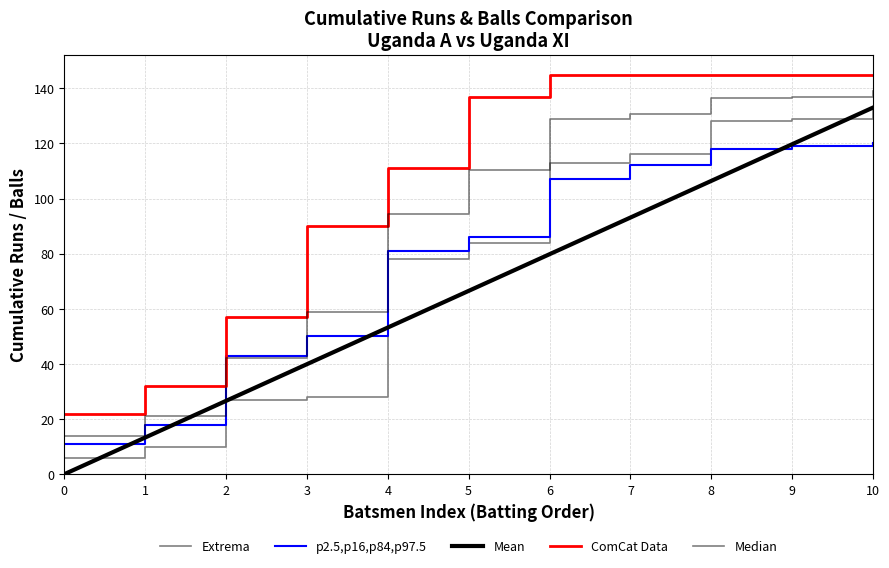

List the series in order of their peak value, lowest first.

p2.5,p16,p84,p97.5, Extrema, Mean, Median, ComCat Data